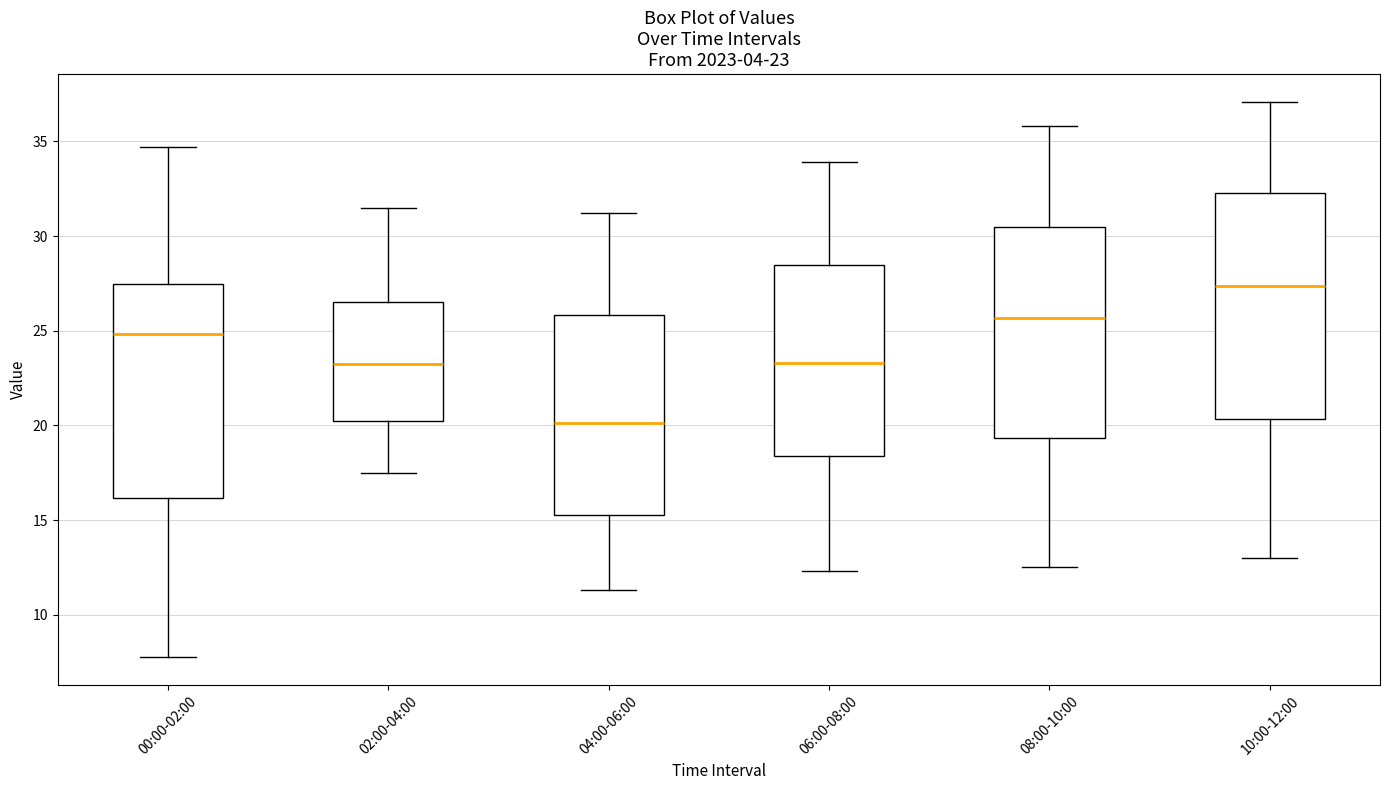

Which box has the lowest median line?

04:00-06:00